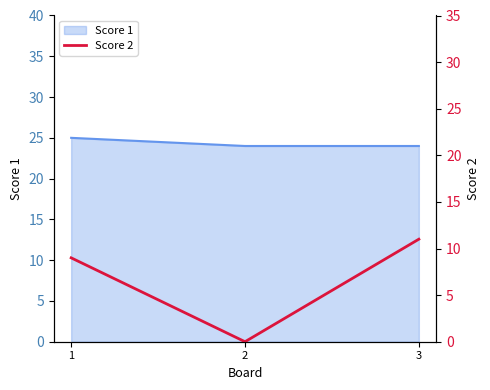

At which label is the value closest to 5?

1